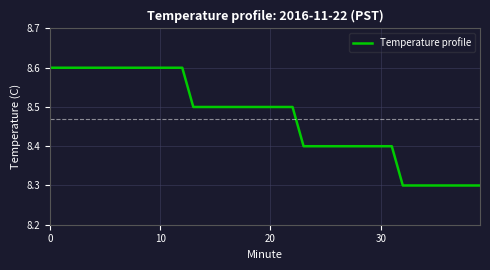

What is the difference between the maximum and minimum values?

0.3